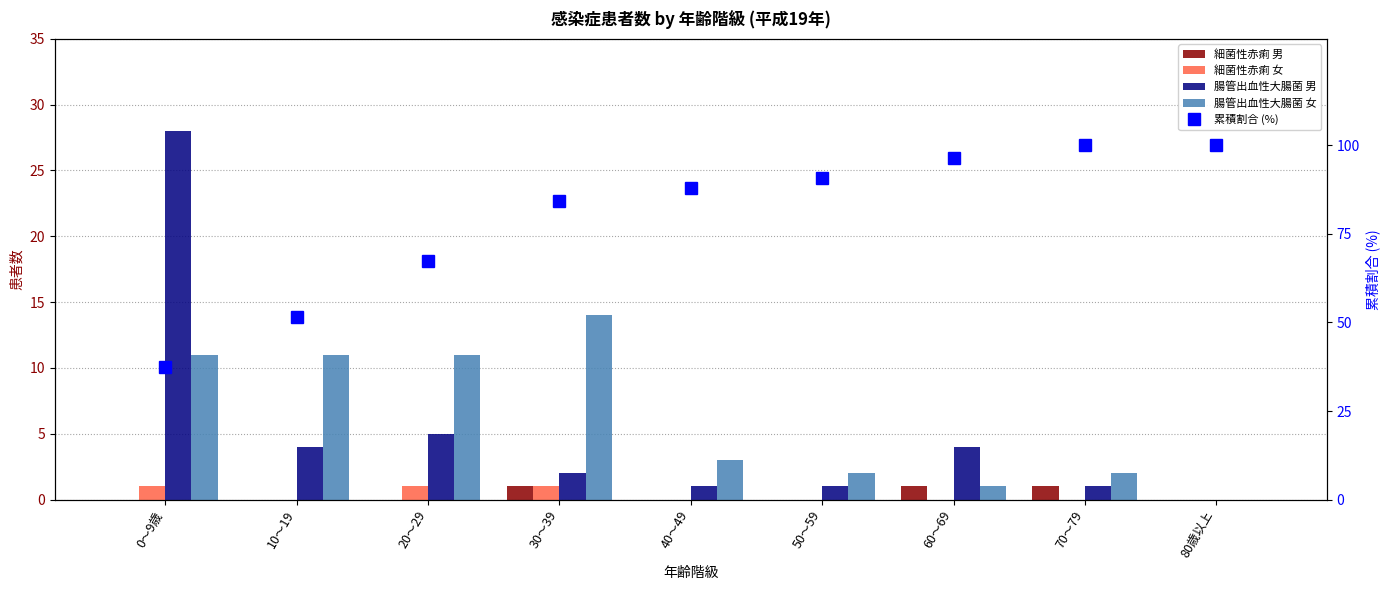

The value of 累積割合 (%) at 40～49 is 87.9. True or false?

True